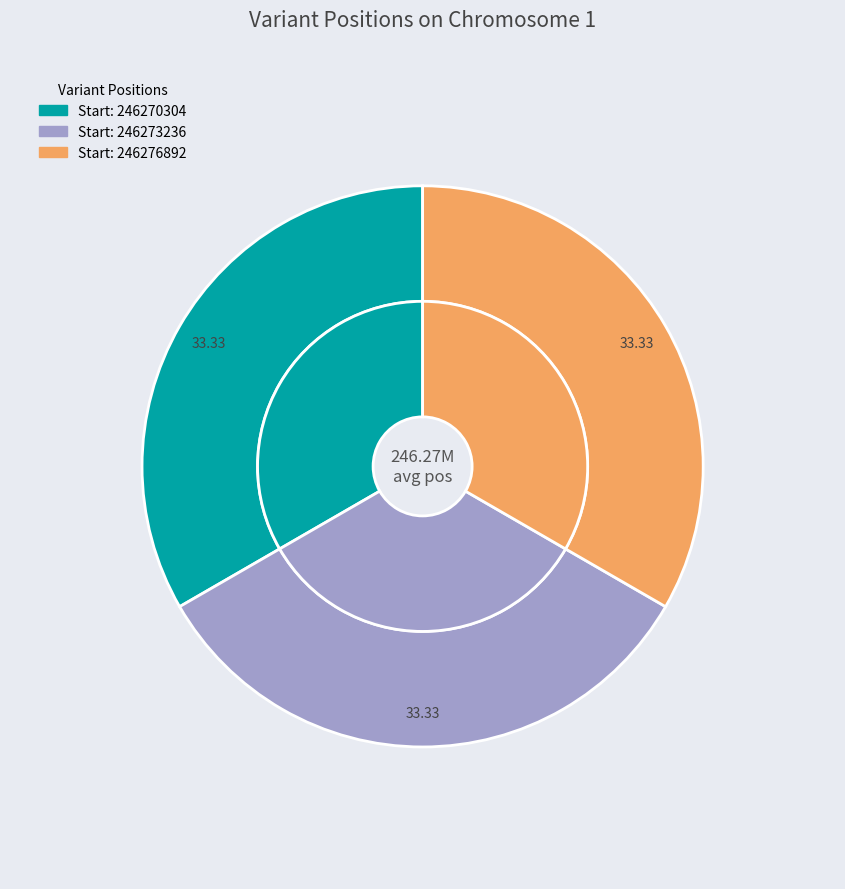

What is the change in value from 246270304 to 246276892?

+6588